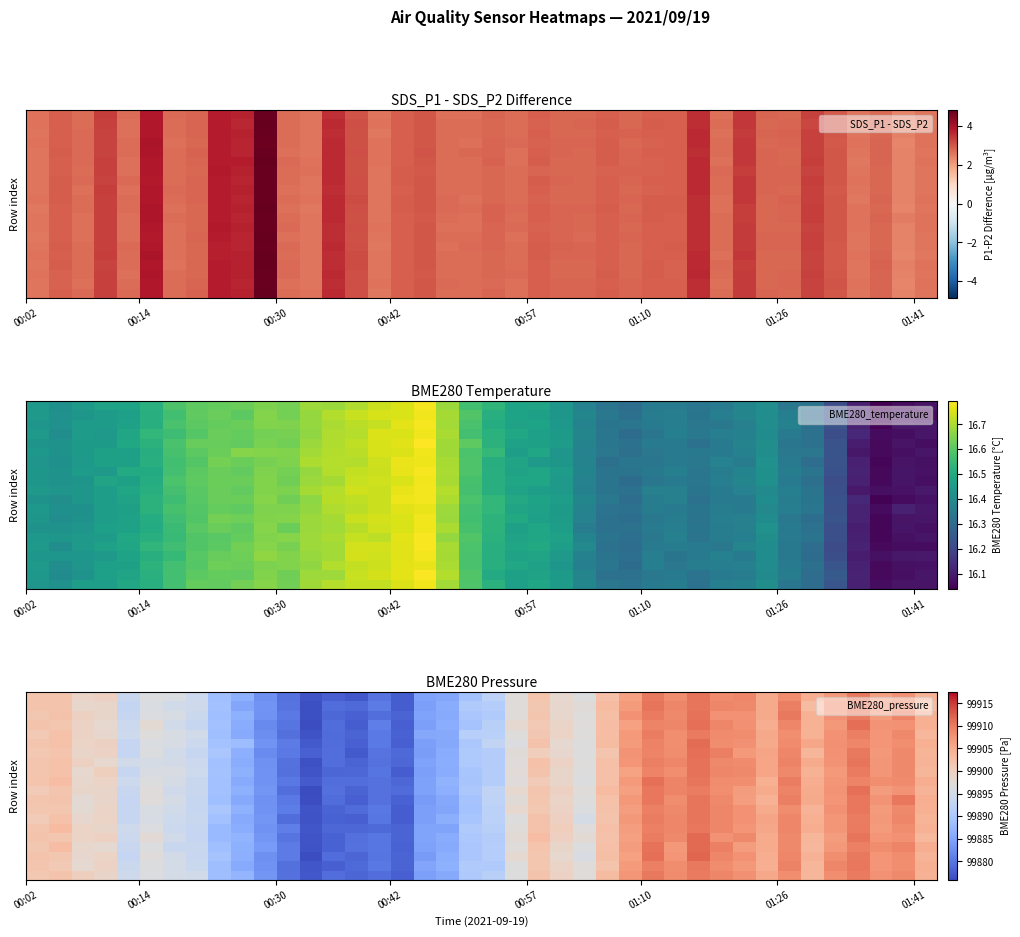

What is the greatest value displayed?

99911.7